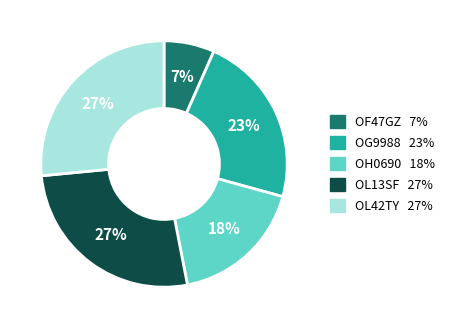

To the nearest percent, what percentage of the pie is OH0690?

18%